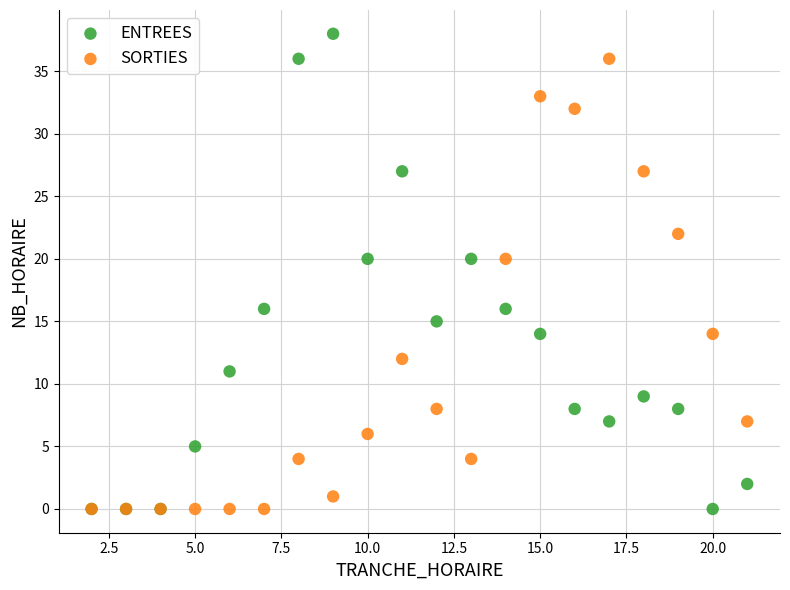

What are all the series names shown in the legend?

ENTREES, SORTIES